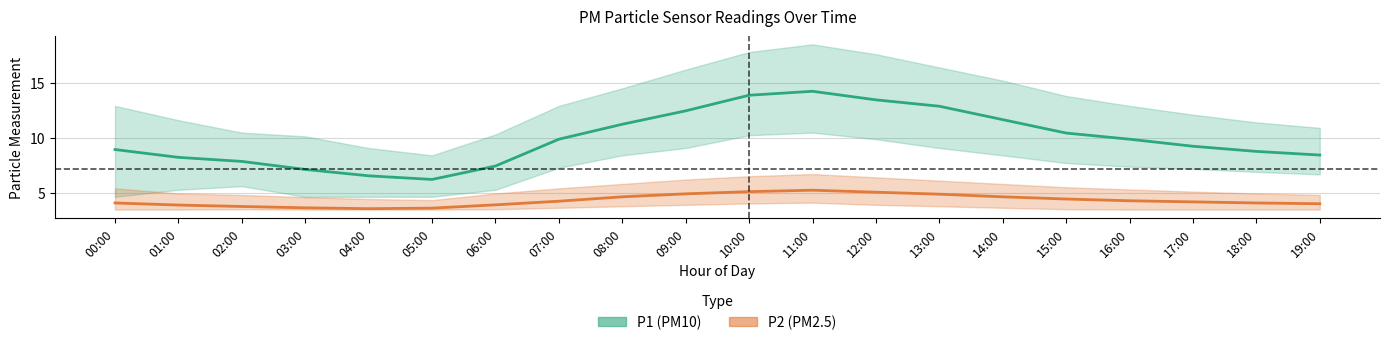

What is the average value of the P1_upper series?

13.2